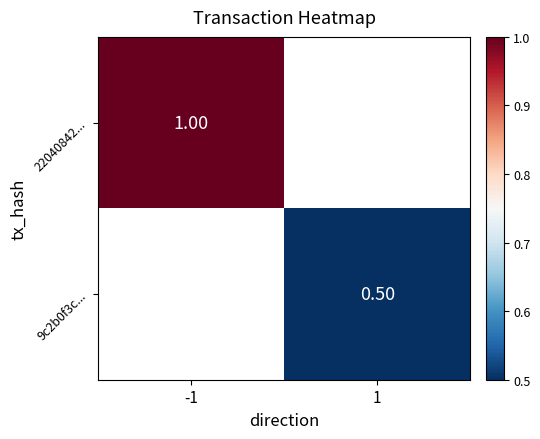

Is the value of 22040842... at -1 greater than the value of 9c2b0f3c... at 1?

Yes